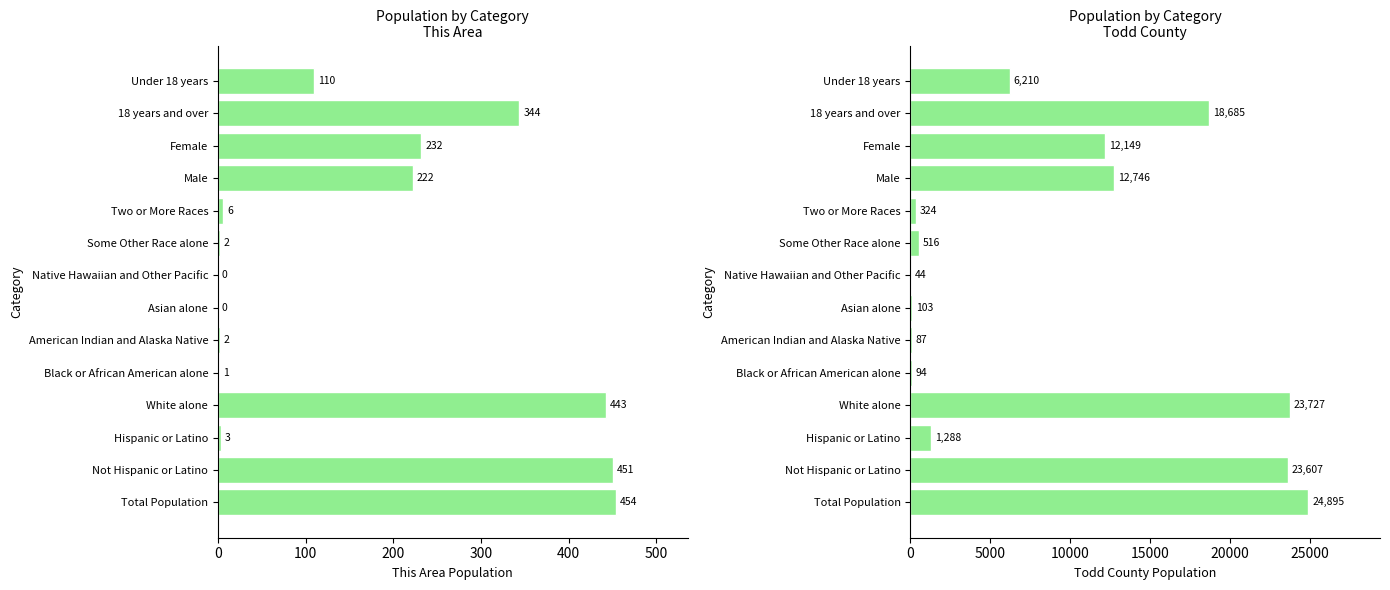

Is it true that This Area equals 212 at Asian alone?

False